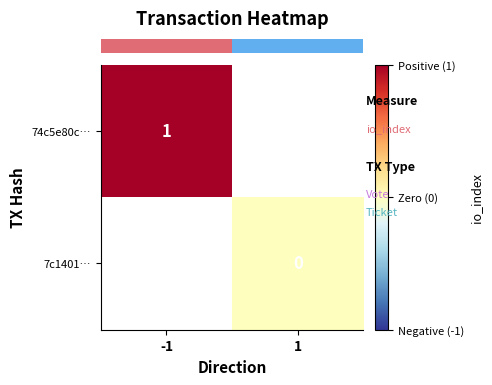

The row_0 series shows 1.6 at -1. True or false?

False